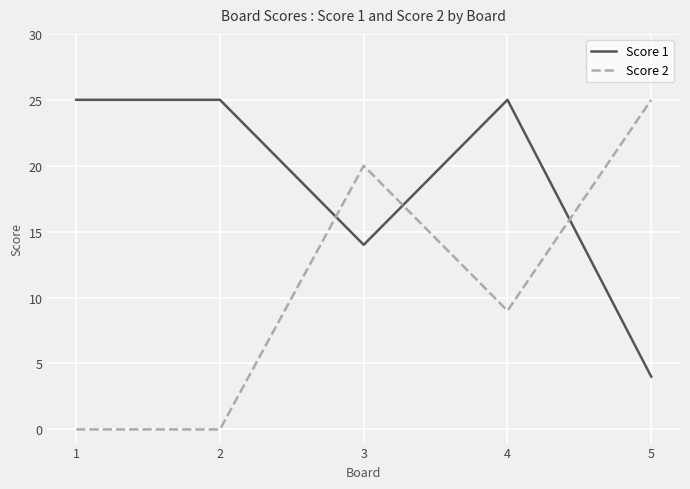

What is the difference between the second highest and minimum values in the Score 2 series?

20